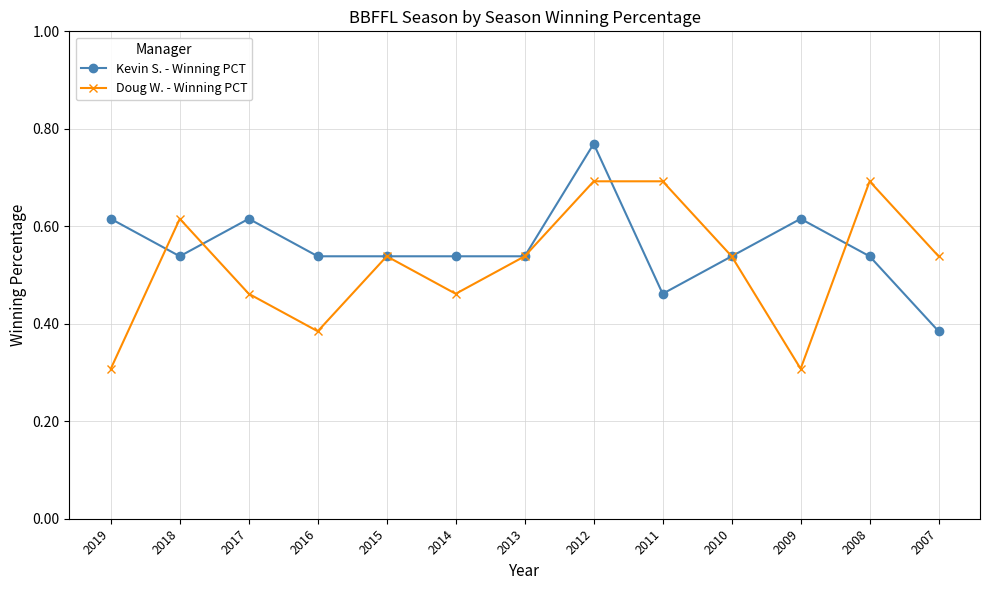

In Kevin S. - Winning PCT, how many points are higher than both neighbors (excluding endpoints)?

3